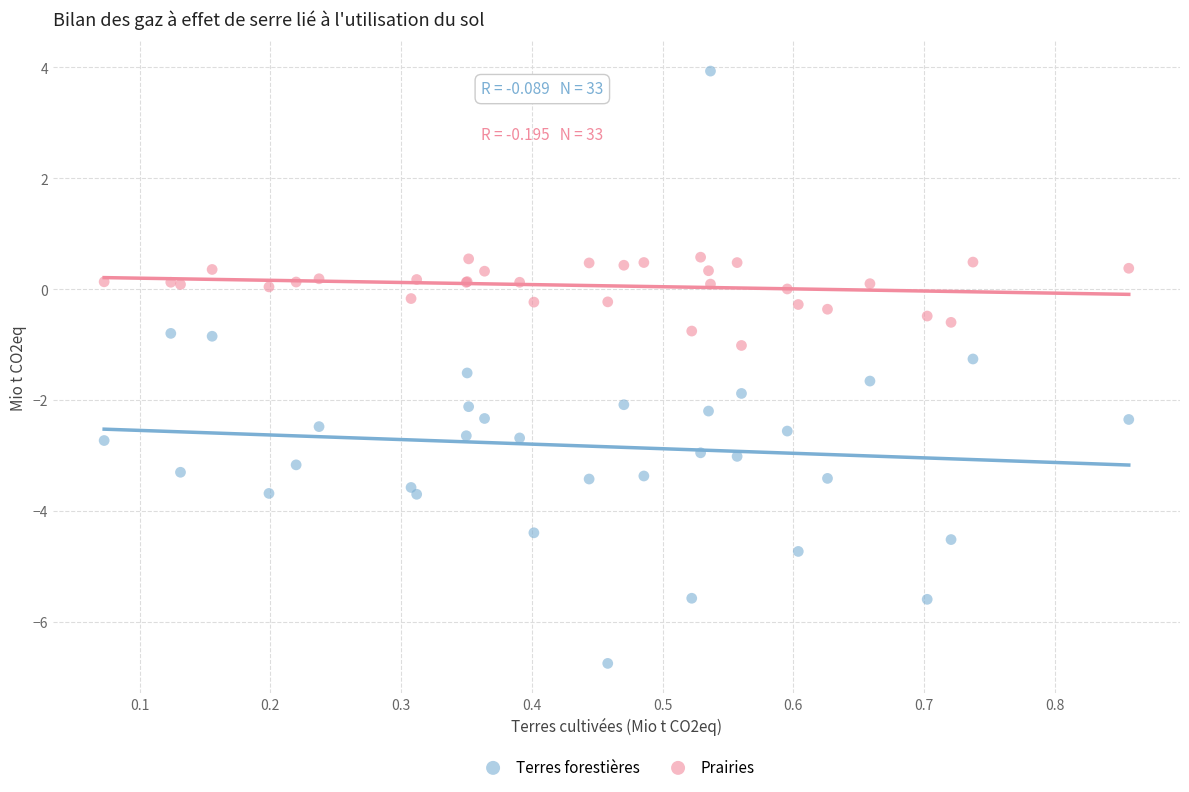

Which series contains the highest Y value?

Terres forestières